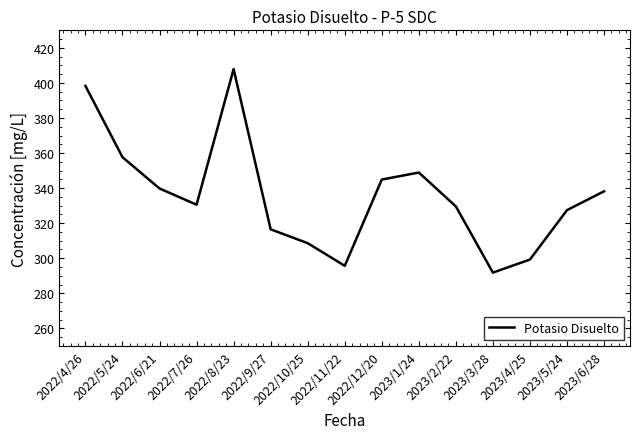

What is the average value?

335.7